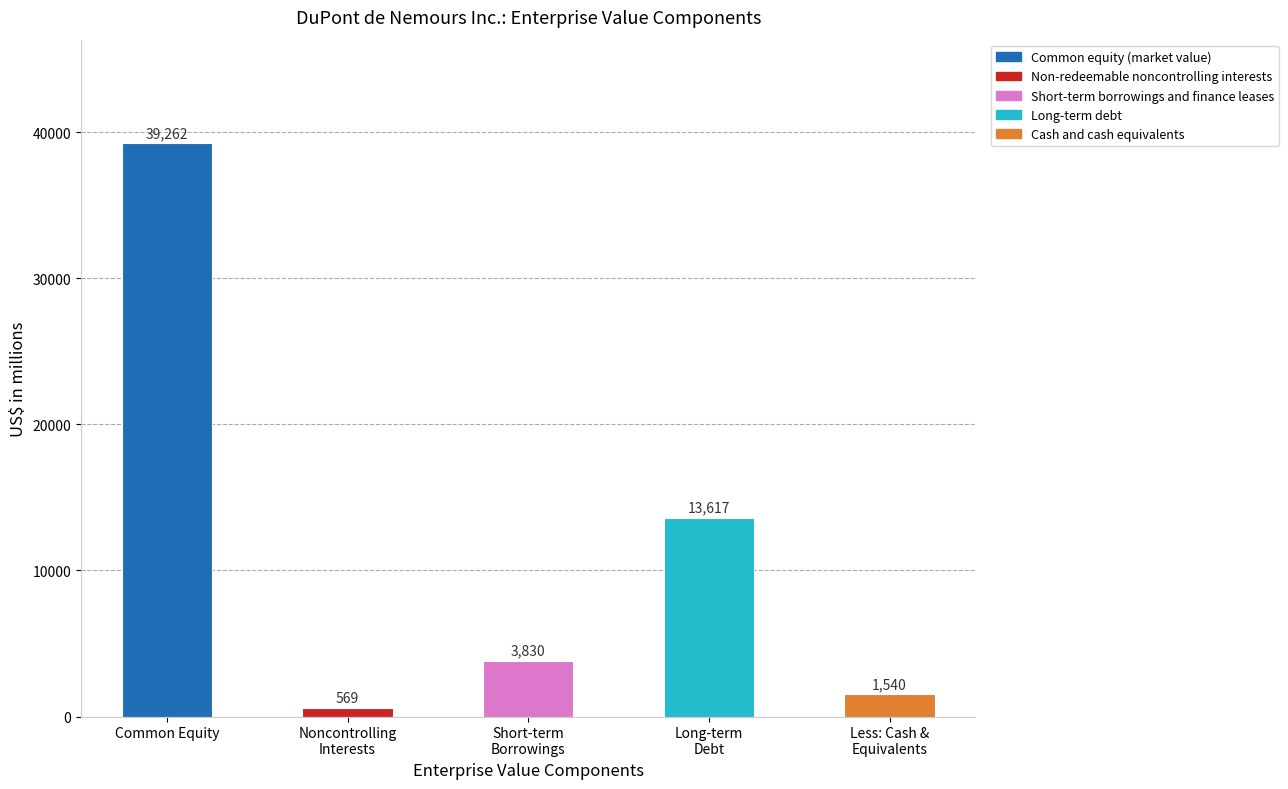

The chart shows a value of 1540 at Less: Cash &
Equivalents. True or false?

True